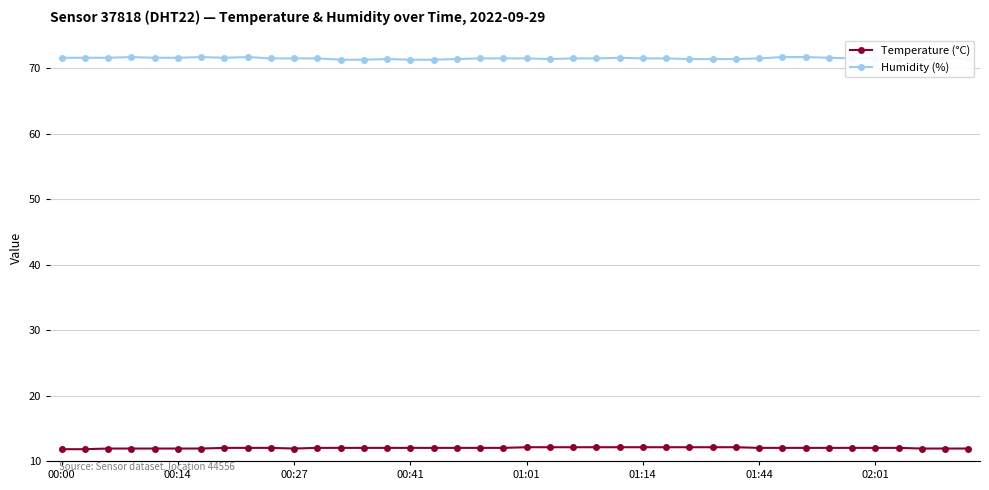

What is the value of the Temperature (°C) point at the 30th from the left?

12.1